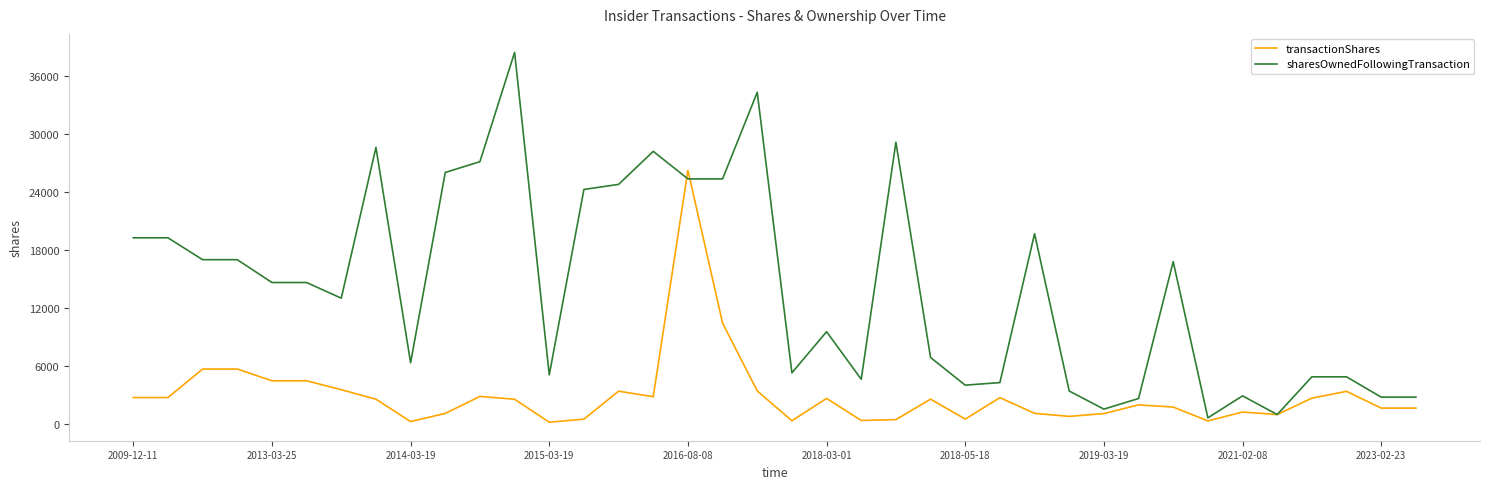

How many series are shown in this chart?

2